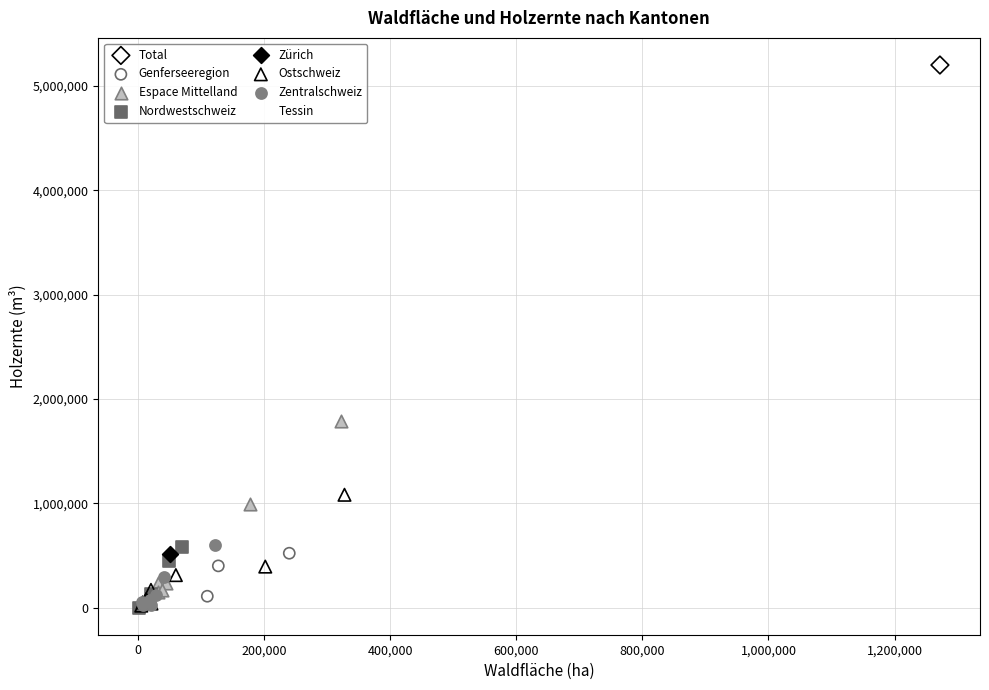

Which series reaches the maximum Y coordinate?

Total